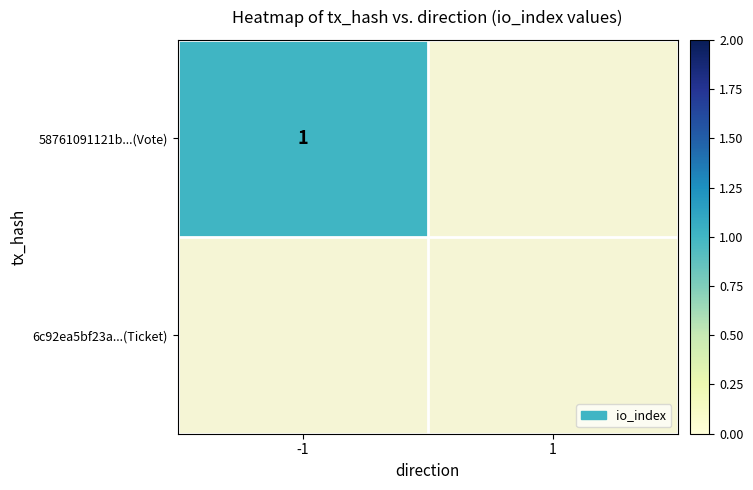

List the series in order of their peak value, lowest first.

6c92ea5bf23aaa860b1d1d49ecc7f56acf0ef8f, 58761091121b982c14cb854f388d7cc71a29343